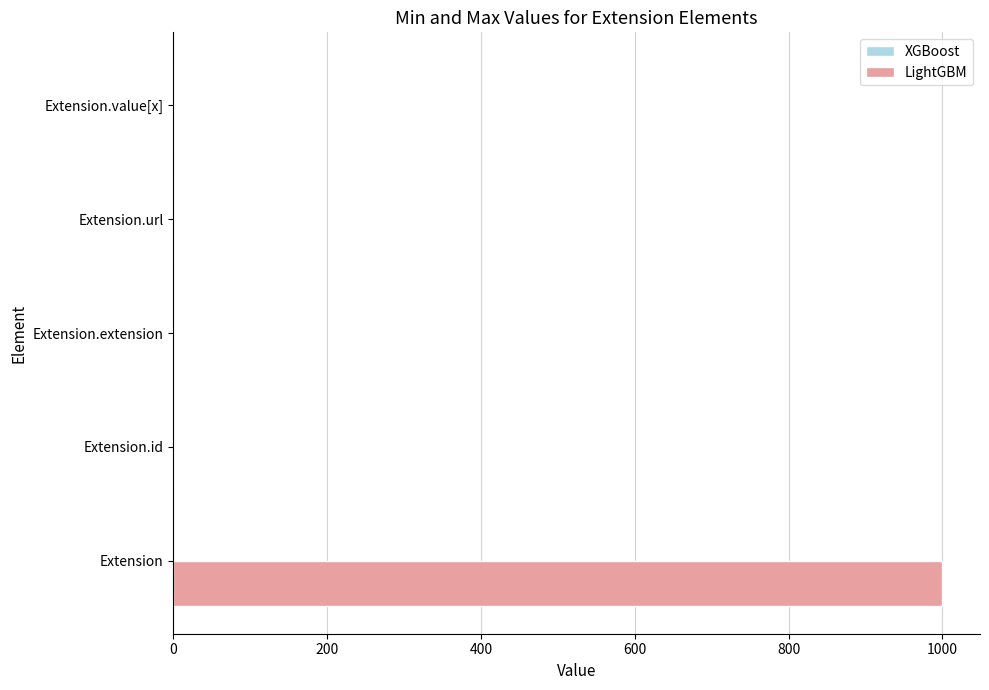

Which series has the largest total across all categories?

LightGBM